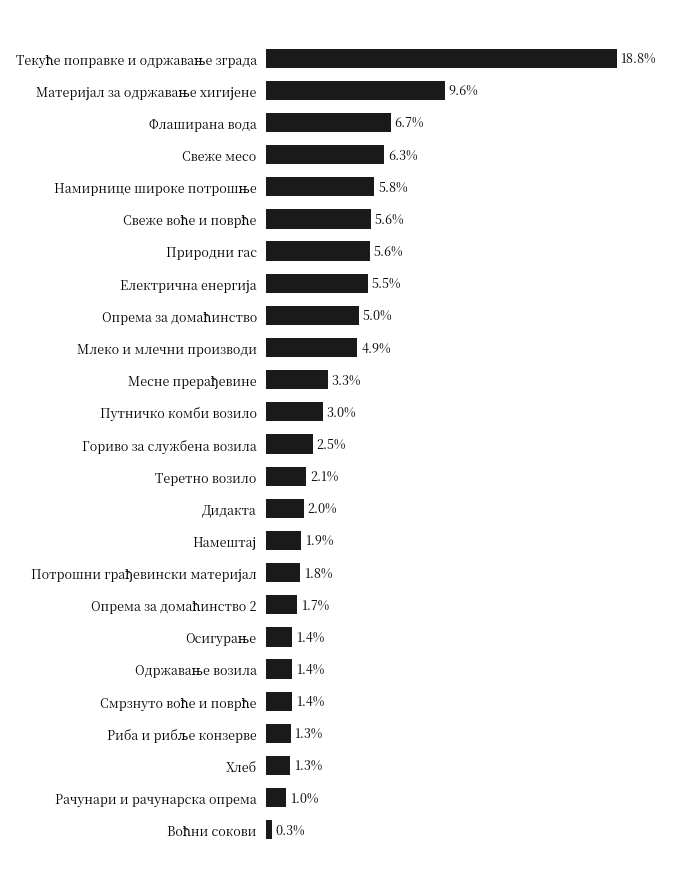

What is the label of the 11th bar from the bottom?

Дидакта